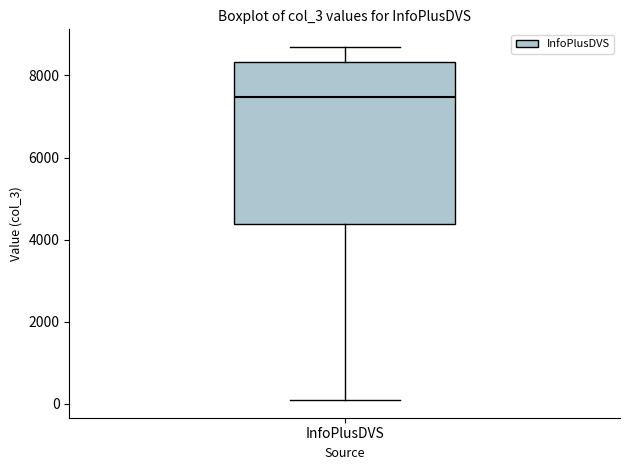

Read this box plot against the y-axis: the position of the median line, the range covered by the box, and the ends of both whiskers. The values are not printed on the chart, so give them approximately, as read against the axis.

median 7400, box 4400 to 8400, whiskers 0 to 8600